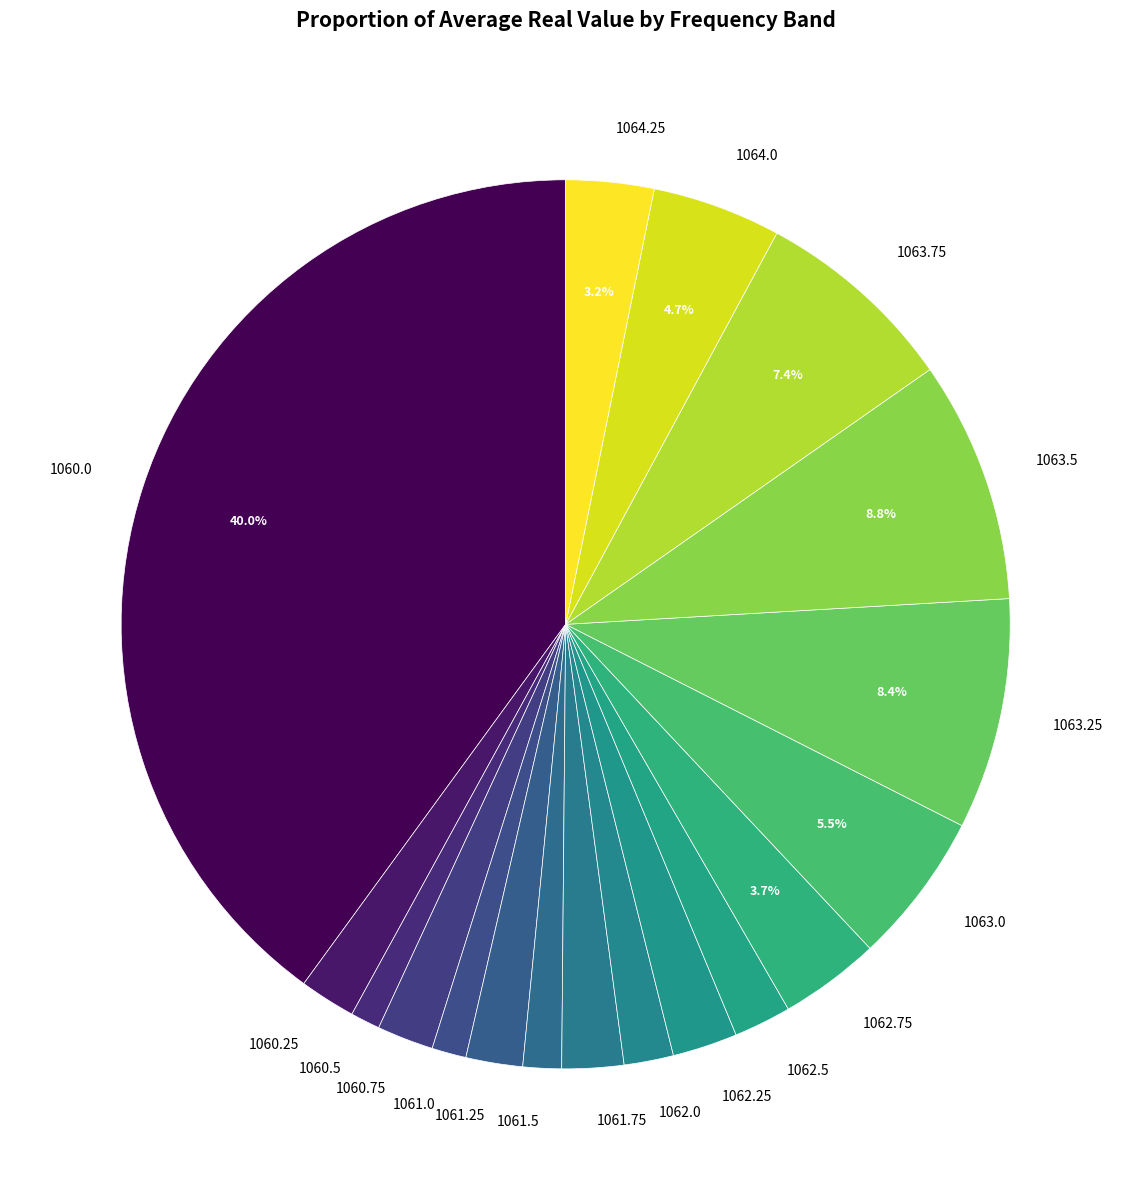

What percentage is the 1063.5 slice, to the nearest percent?

9%